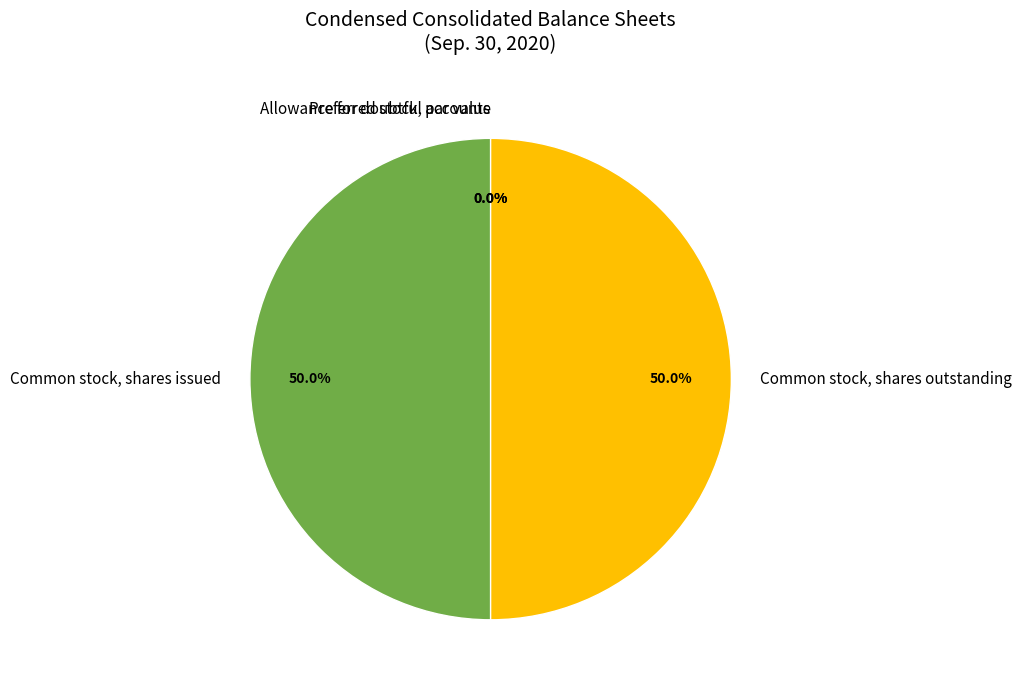

How much of the chart is everything except Common stock, shares outstanding?

50.0%